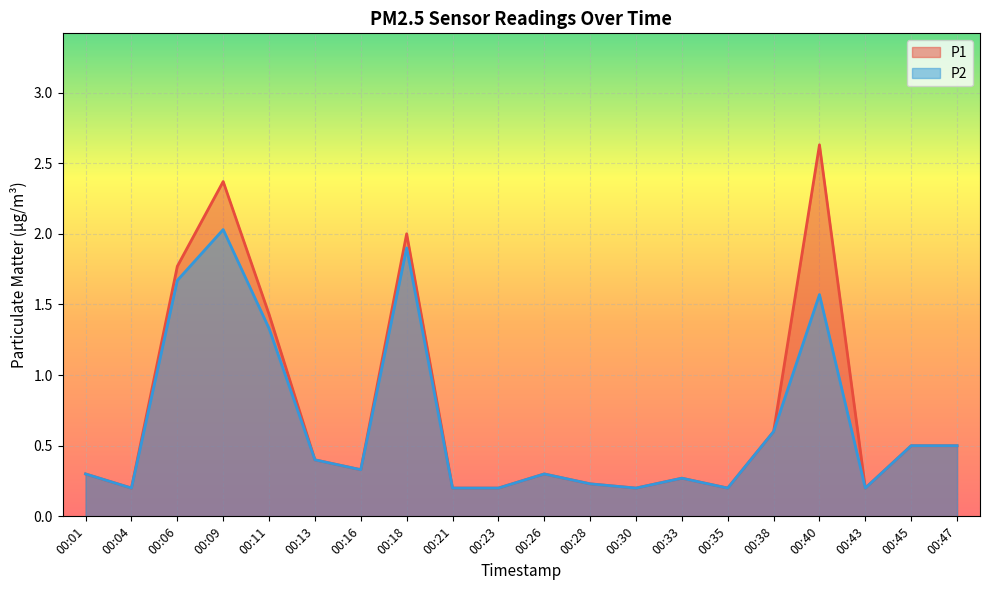

True or false: P2 and P1 cross at least once.

False